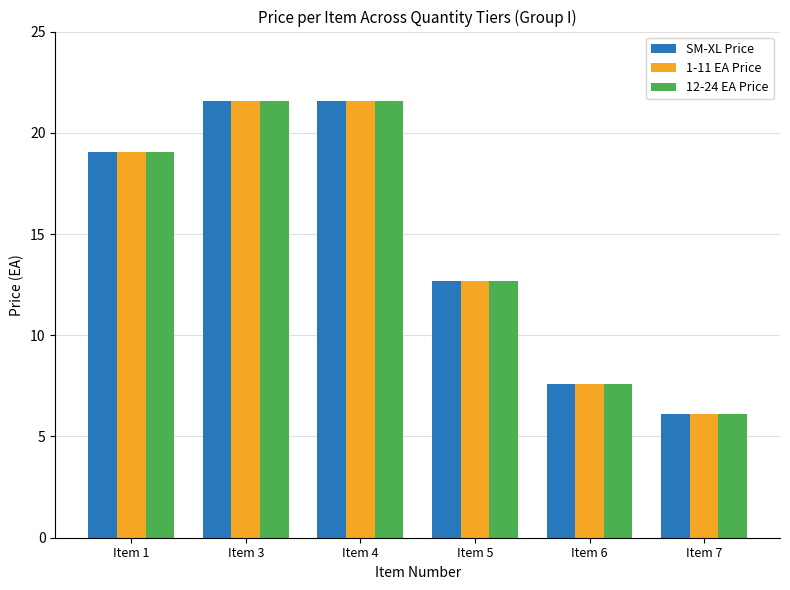

At how many categories does at least one series exceed 14?

3